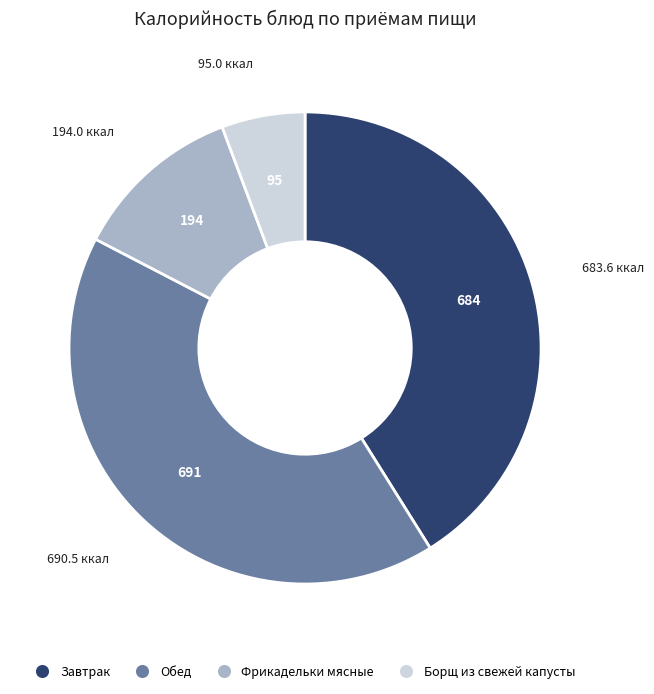

The Борщ из свежей капусты slice represents 6% of the pie. True or false?

True